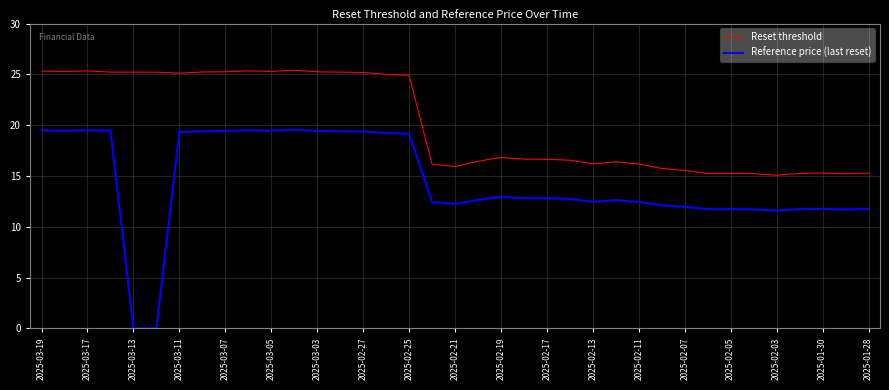

What is the greatest value displayed?

25.4